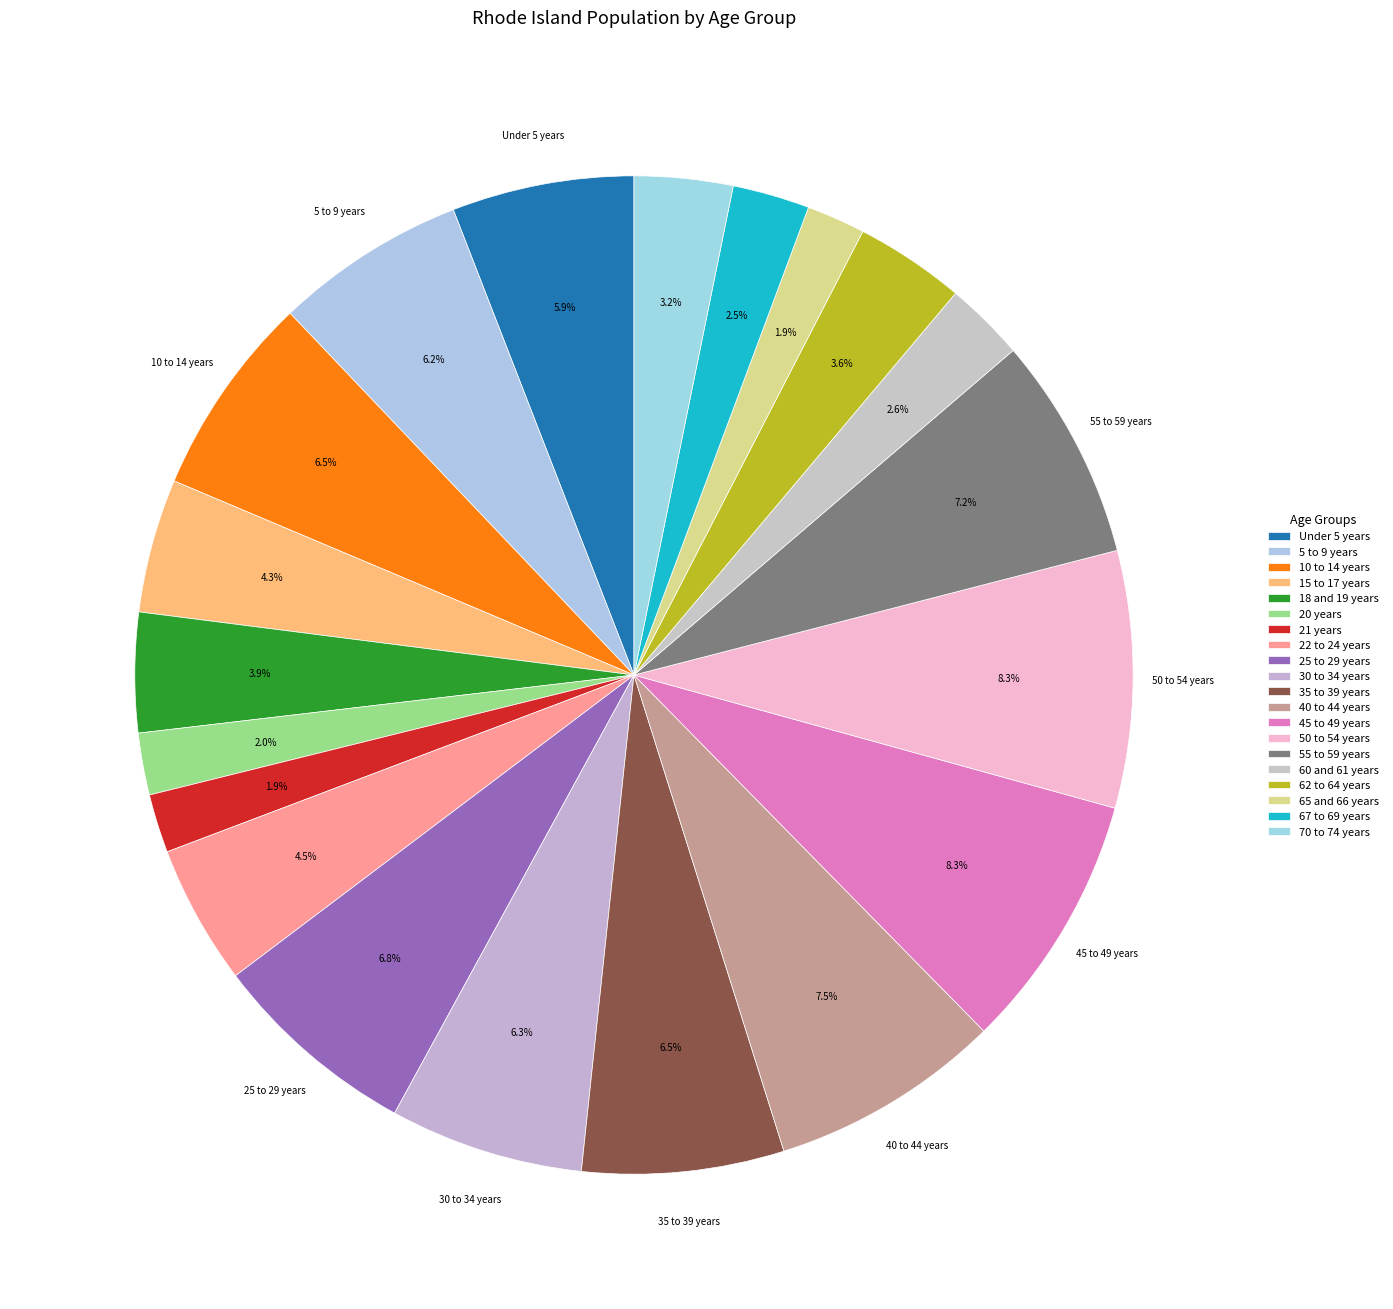

Which category has the biggest portion of the pie?

45 to 49 years